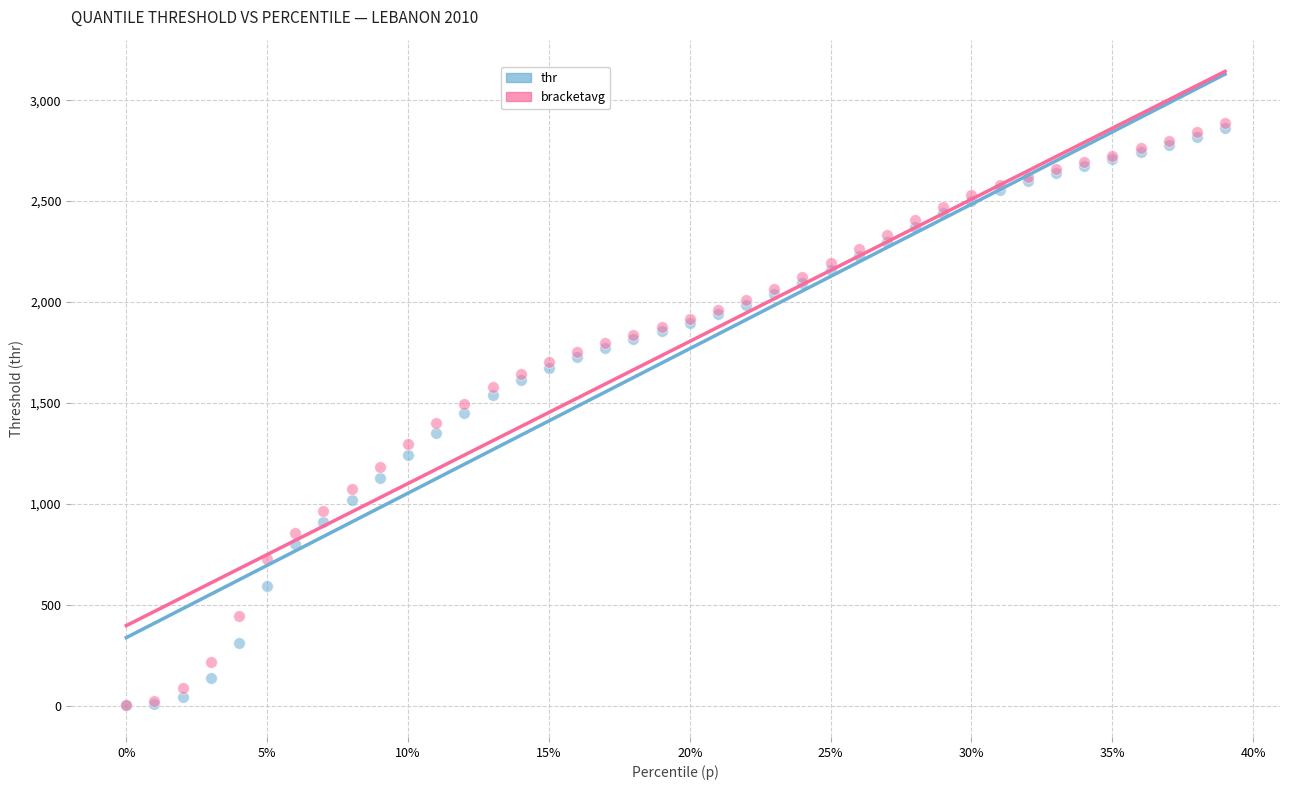

What are all the series names shown in the legend?

thr, bracketavg